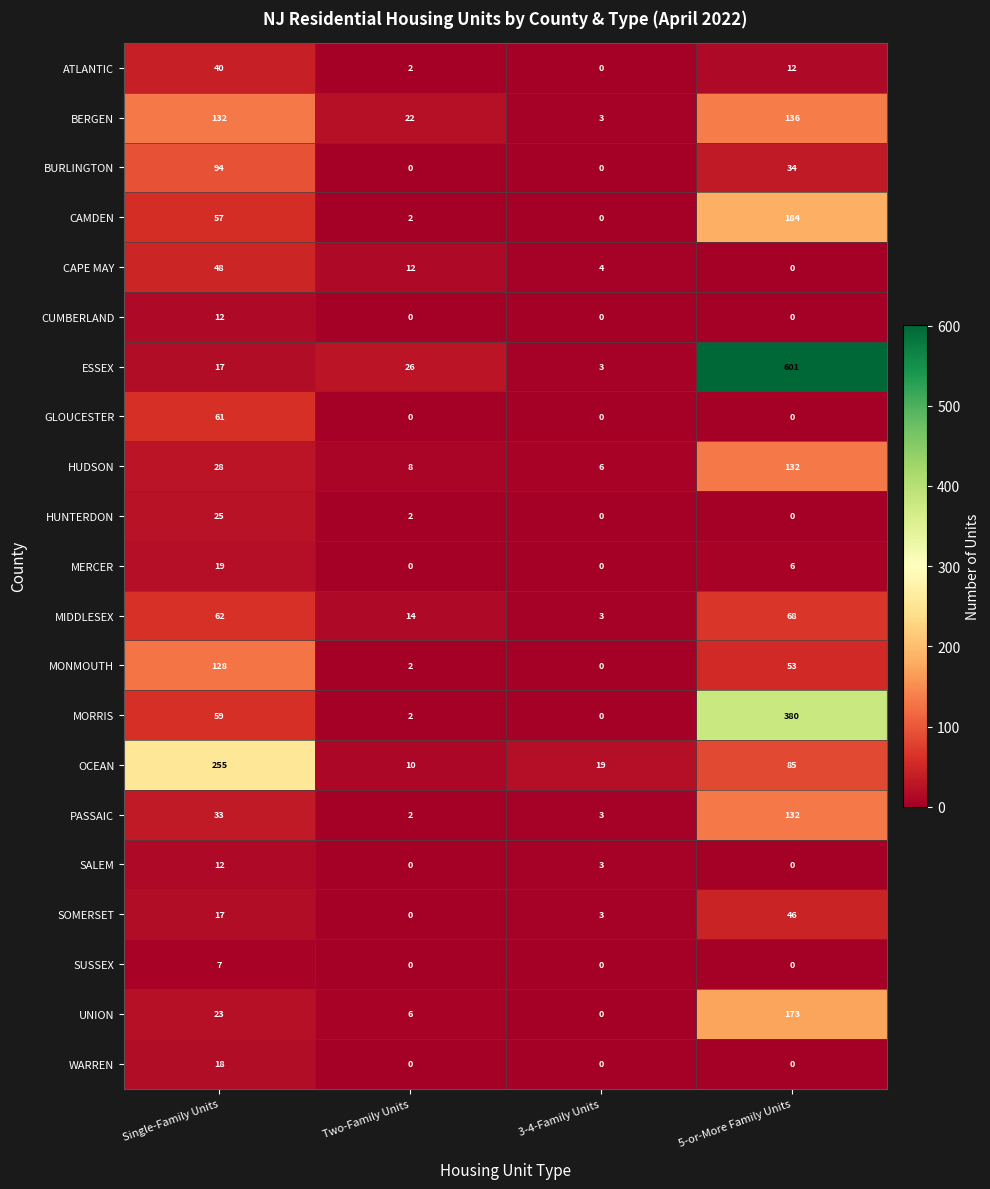

Which label corresponds to the largest value in the chart?

5-or-More Family Units